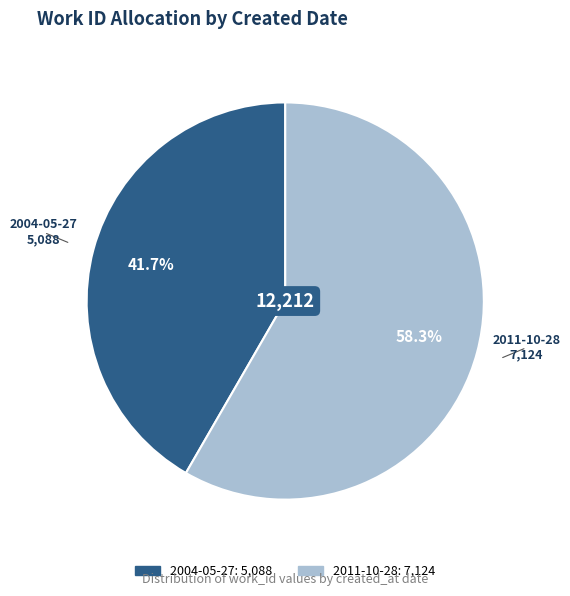

How many segments does this pie chart have?

2